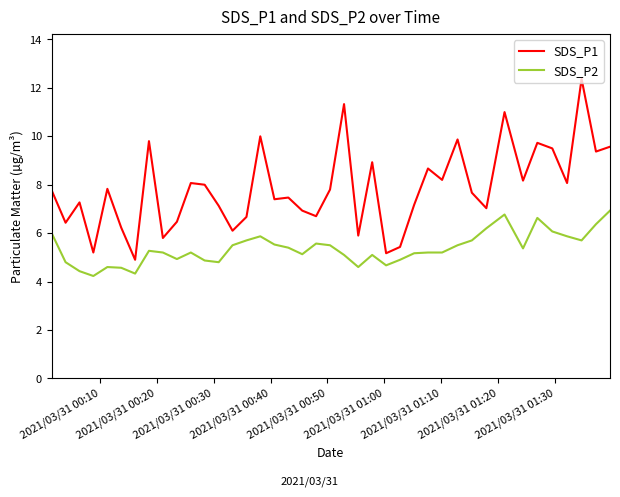

True or false: SDS_P1 and SDS_P2 cross at least once.

False